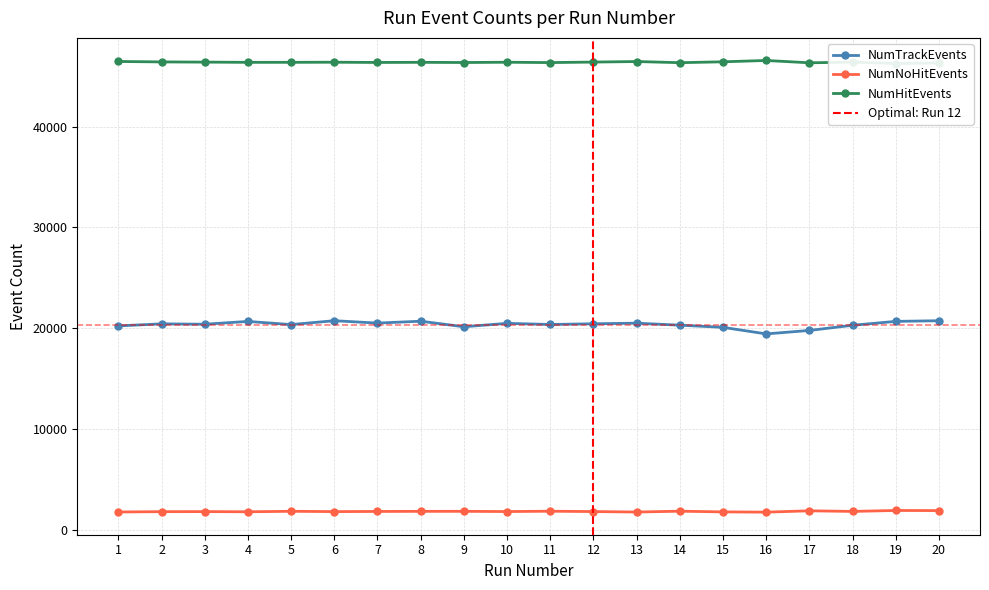

What is the average value of the NumNoHitEvents series?

1835